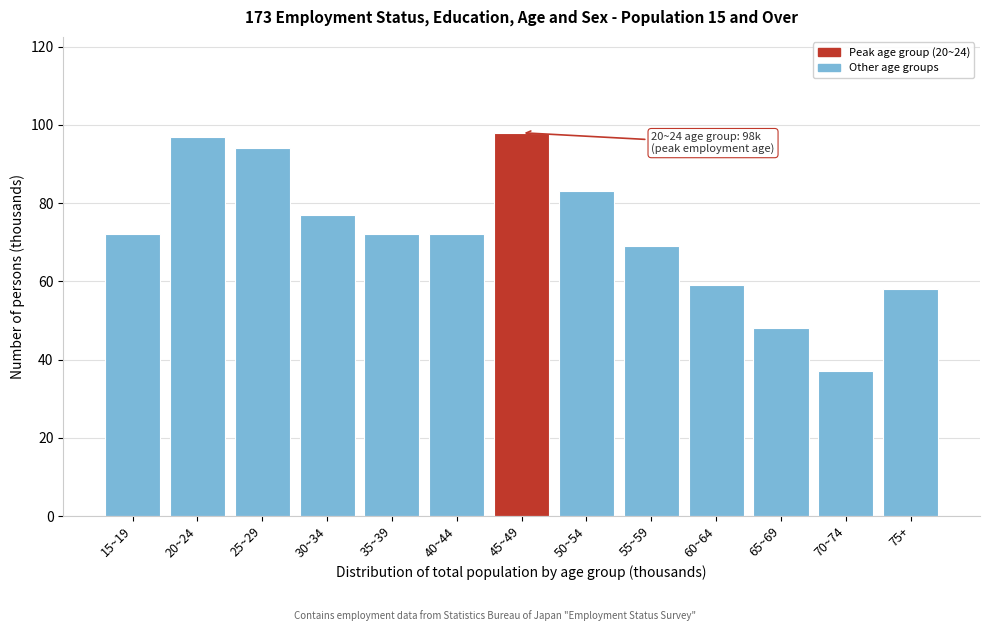

Reading left to right, what are all the values shown in this chart?

15~19=72	20~24=97	25~29=94	30~34=77	35~39=72	40~44=72	45~49=98	50~54=83	55~59=69	60~64=59	65~69=48	70~74=37	75+=58